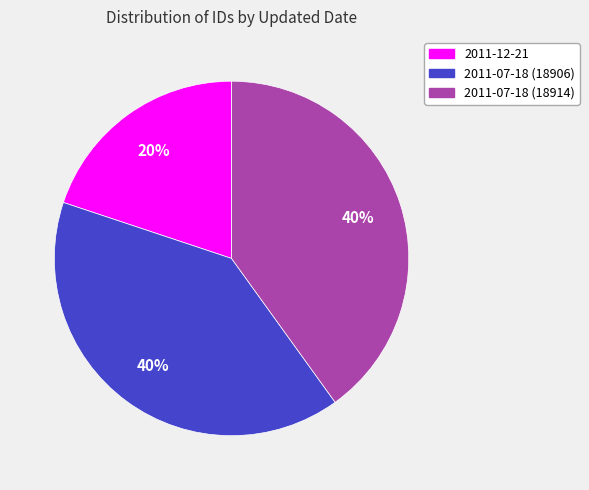

The 2011-07-18 (18914) slice represents 40% of the pie. True or false?

True